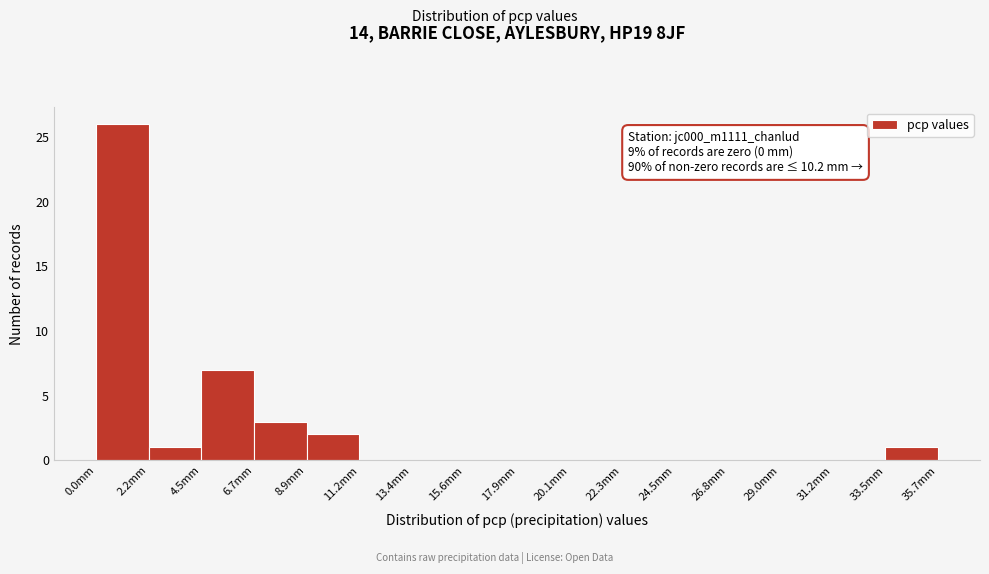

Which range on the x-axis has the tallest bar?

0.0 to 2.0